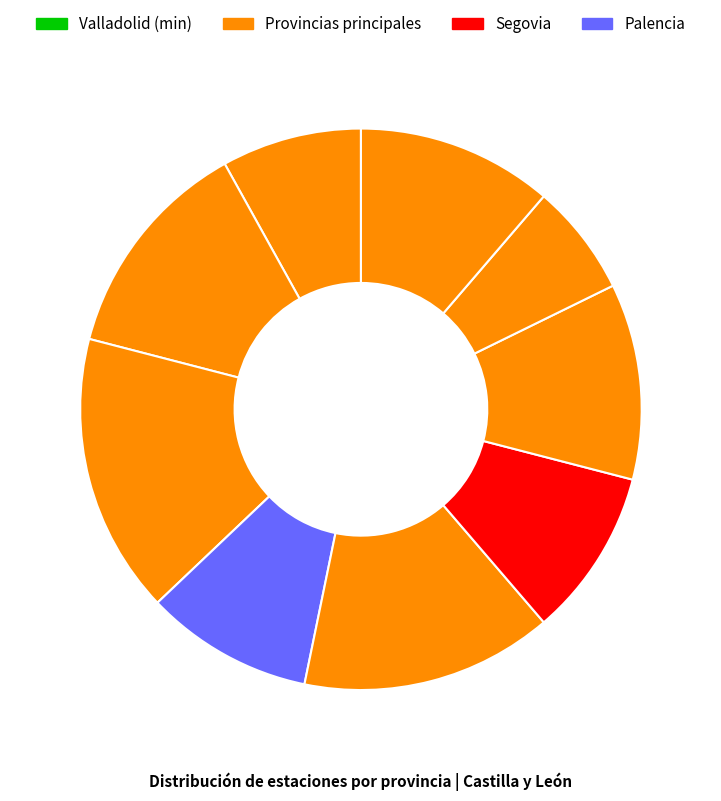

How many slices are in this pie chart?

9